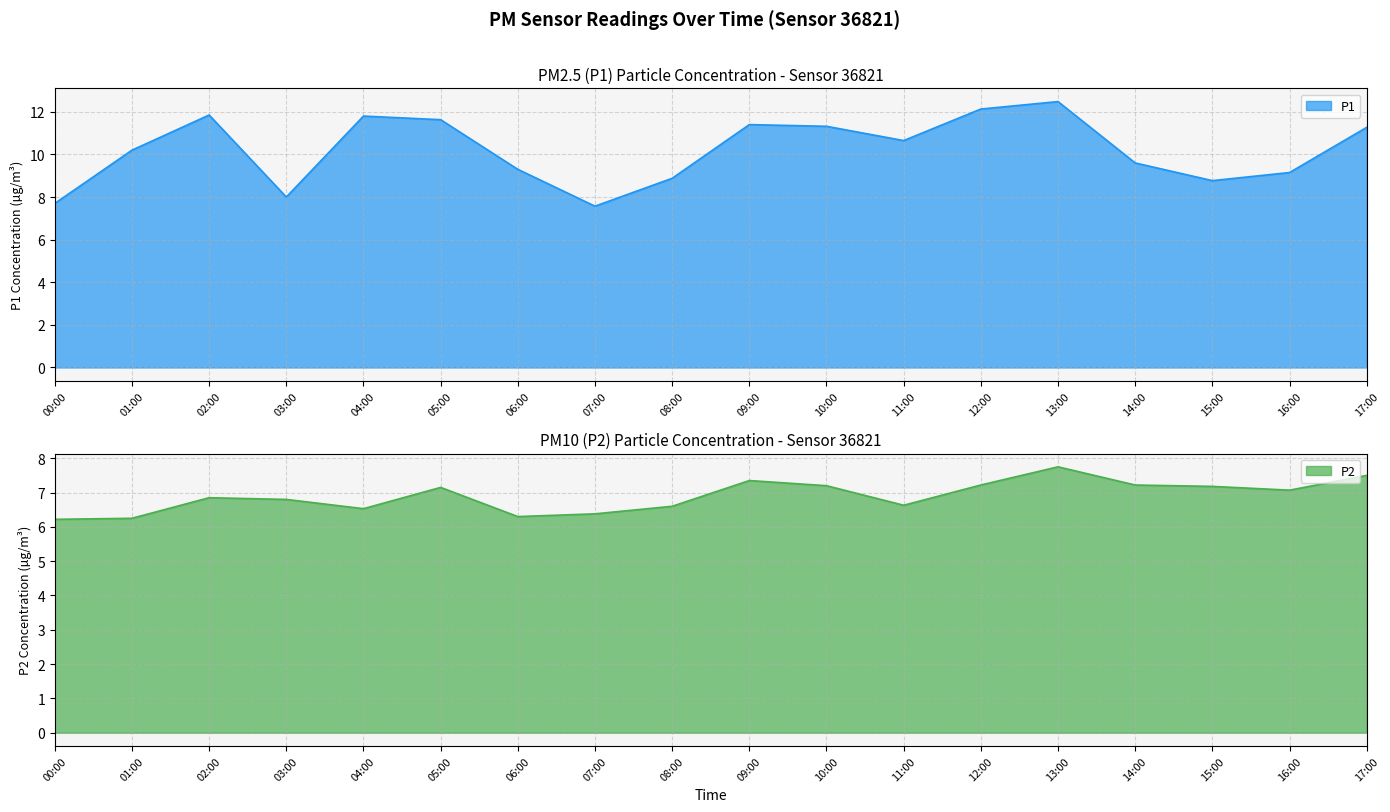

True or false: P1 and P2 cross at least once.

False